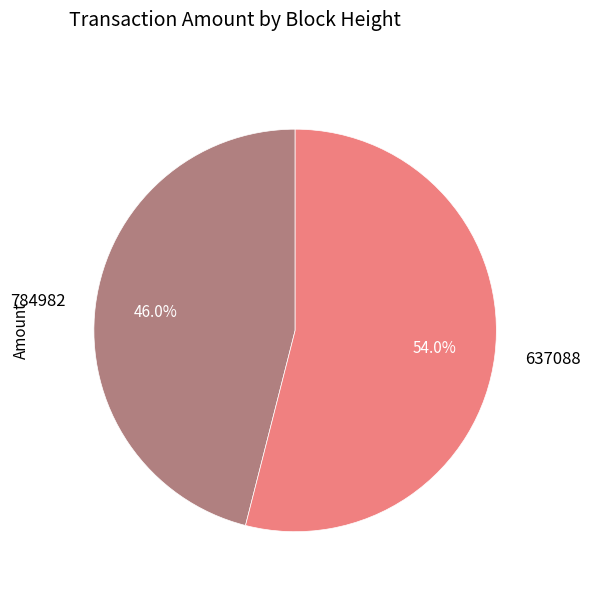

How many slices are in this pie chart?

2